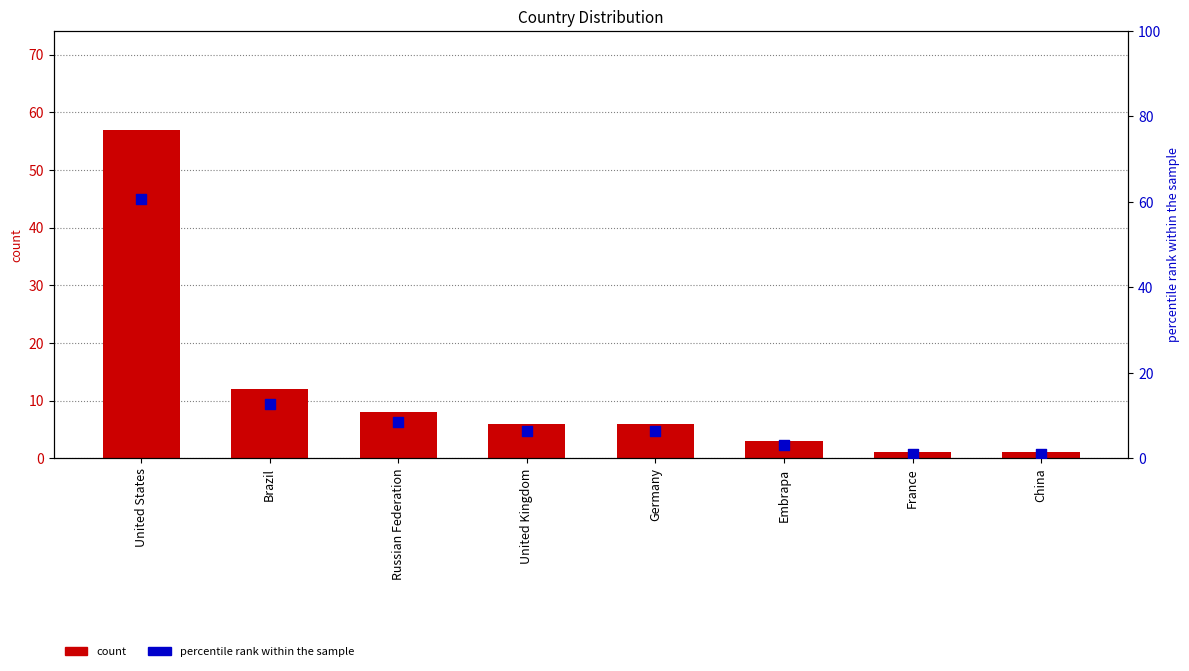

Which series contains the lowest Y value?

count